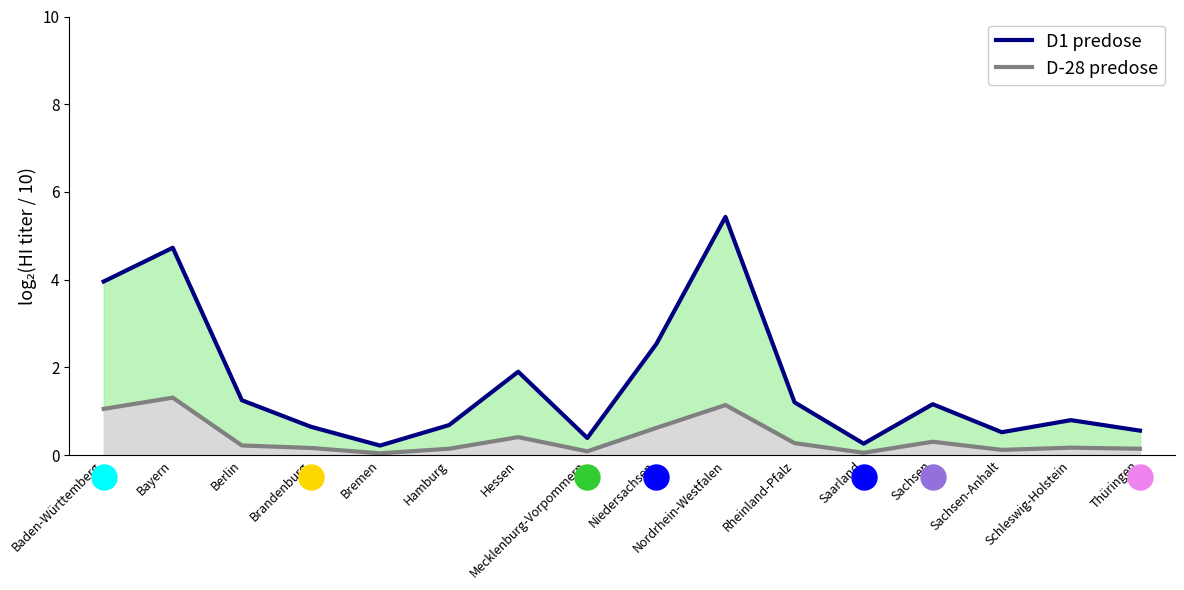

True or false: D1 predose has more than 0 points higher than both neighbors.

True